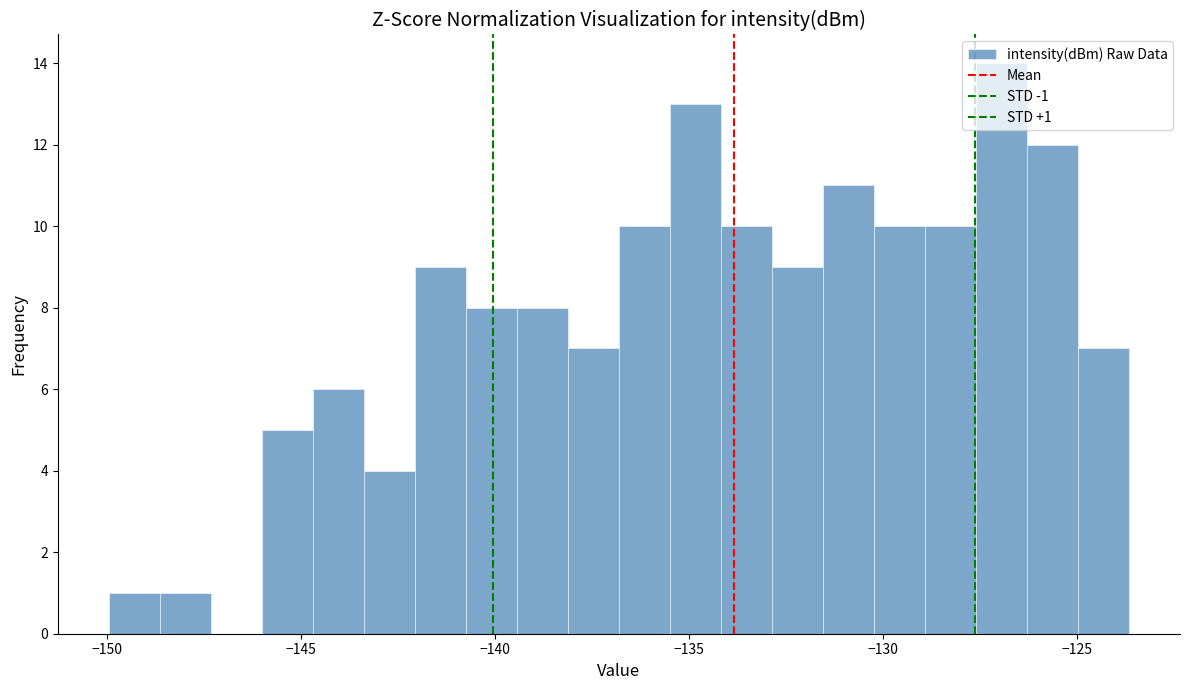

Read against the x-axis, roughly where is the centre of the tallest bar?

-127.0